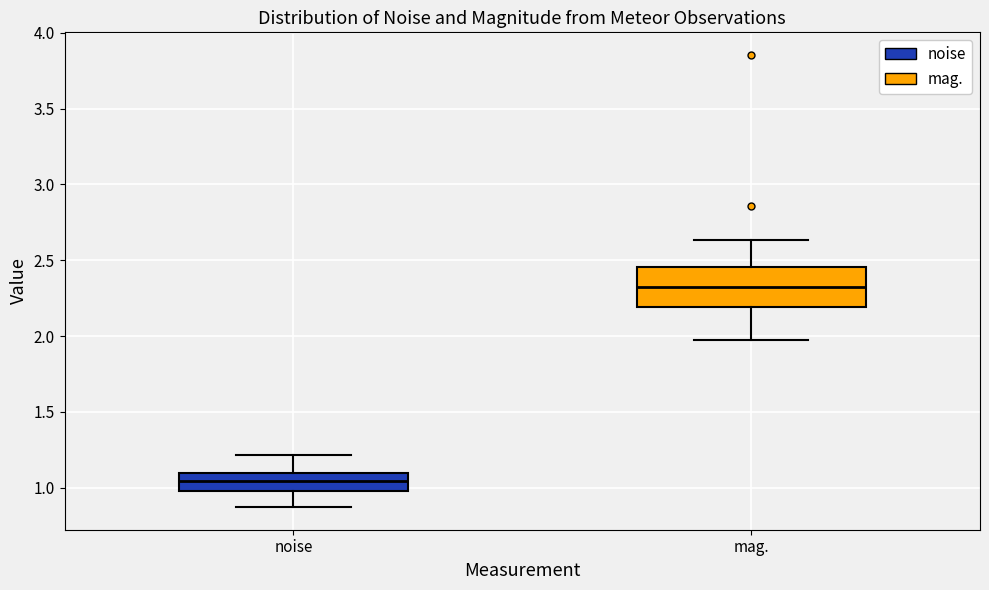

Where does the median line of the box for noise sit on the y-axis? The values are not printed on the chart, so give them approximately, as read against the axis.

1.05